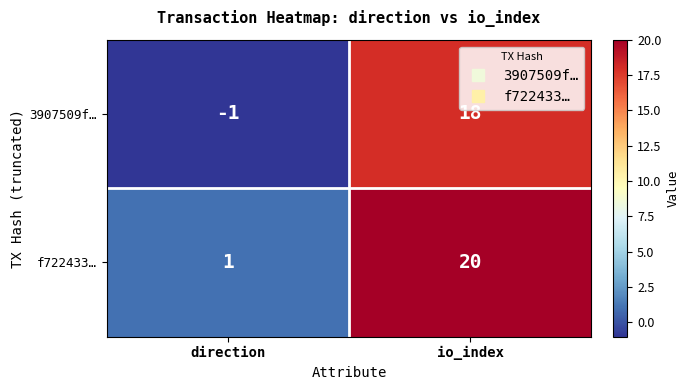

Rank the categories by 3907509f… value from highest to lowest.

io_index, direction